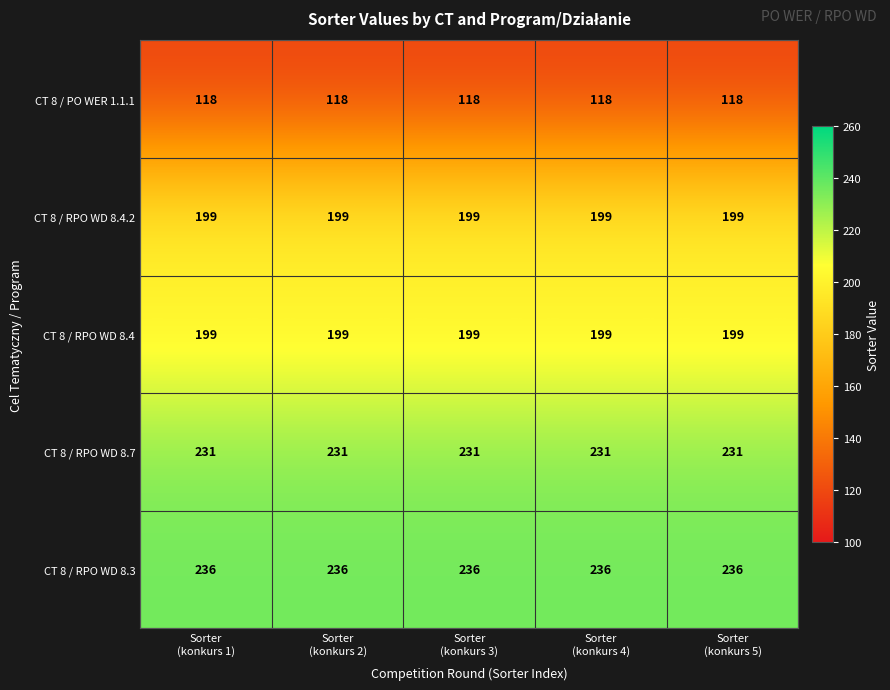

What is the maximum value shown in the chart?

236